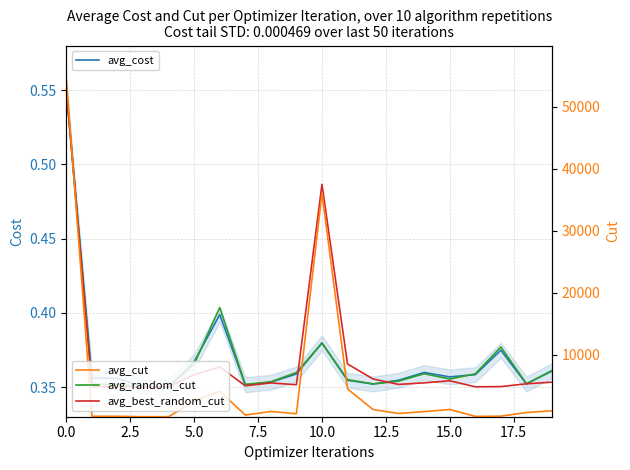

What is the highest value of the avg_cut series?

54463